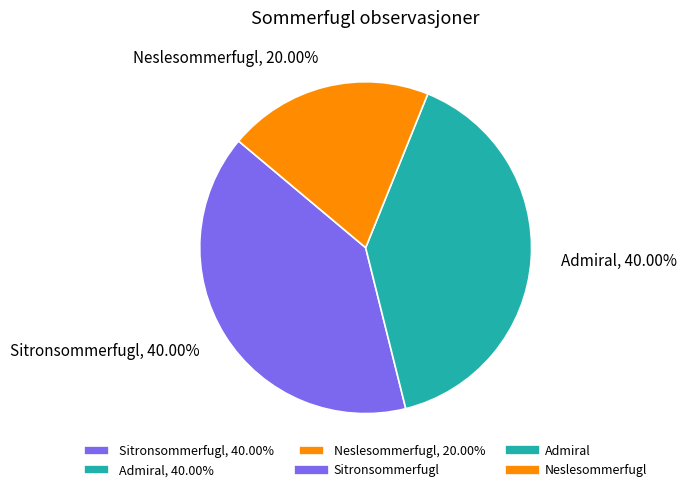

To the nearest percent, what is the difference between the Neslesommerfugl and Sitronsommerfugl slice percentages?

20%